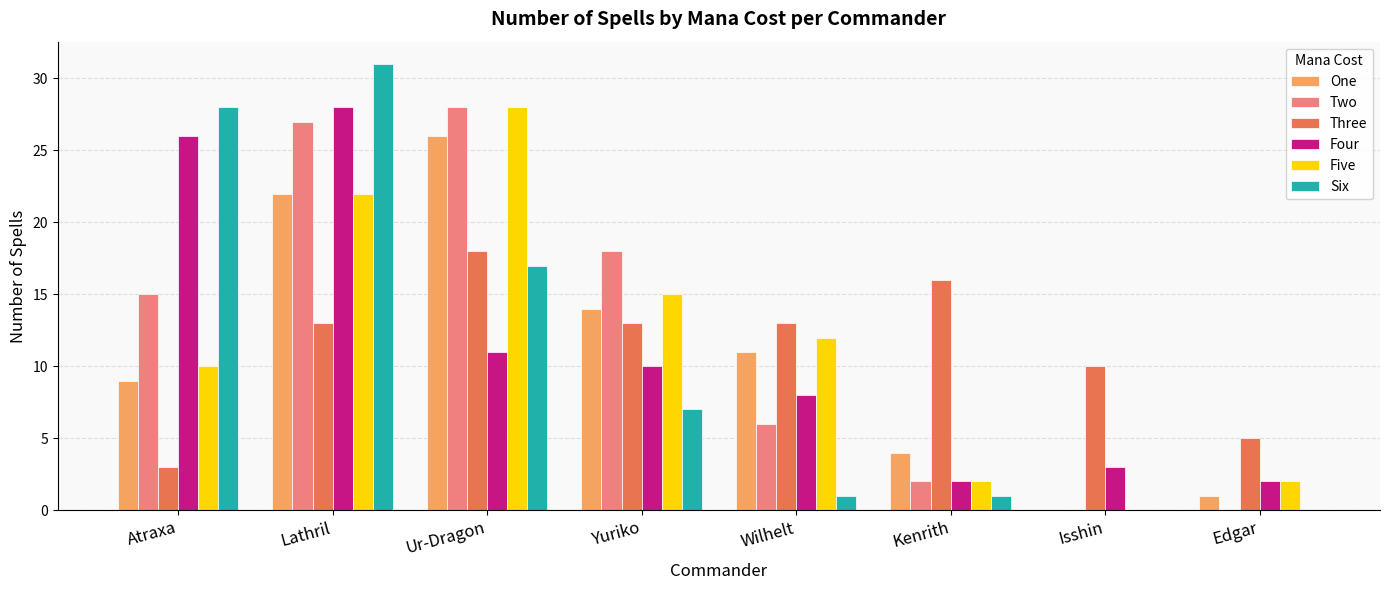

What is the total value across all series at Yuriko?

77